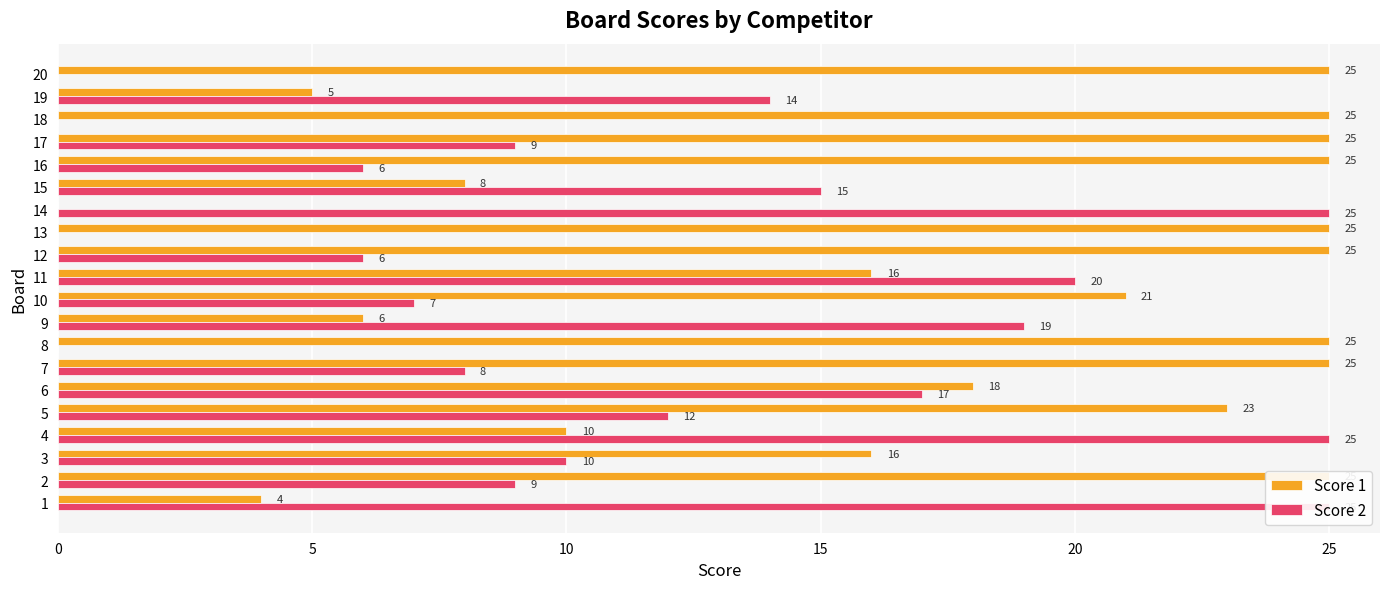

What is the difference between the maximum and minimum values in the Score 1 series?

25